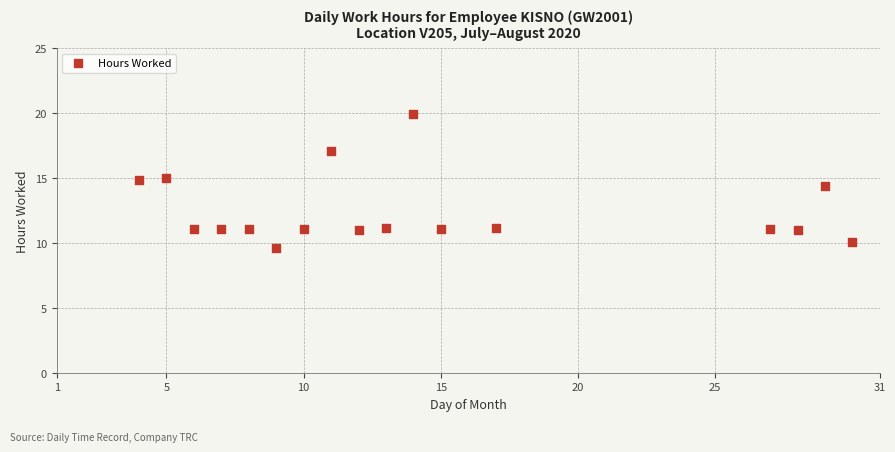

What is the range of X values (max minus min)?

26.0